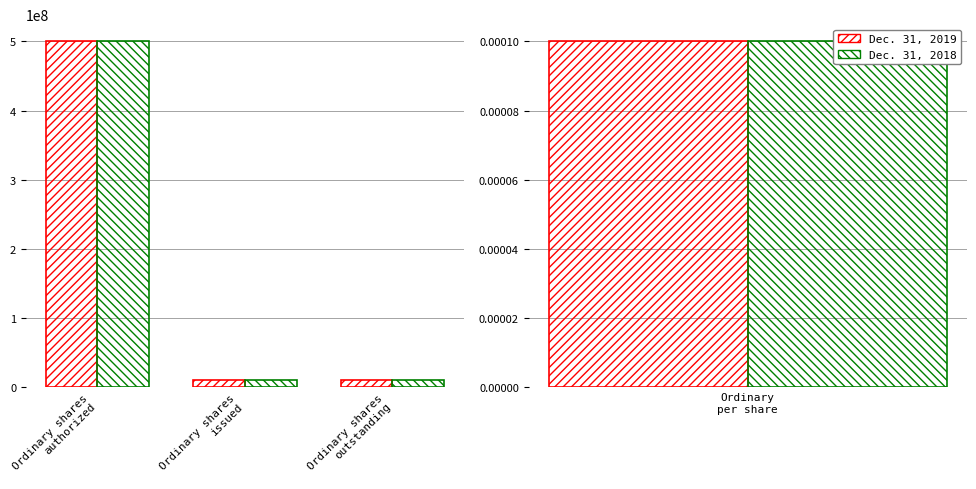

What is the lowest value of the Dec. 31, 2018 series?

10987679